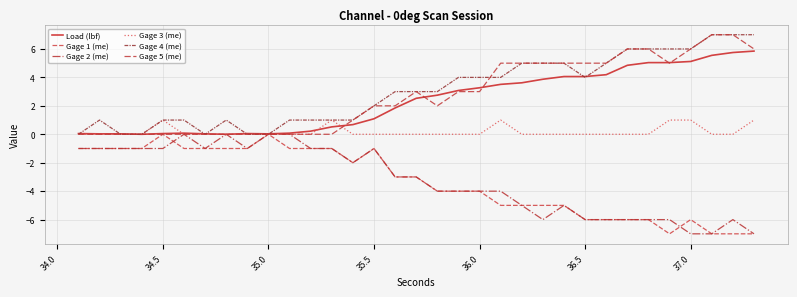

How many lines are shown in the chart?

6